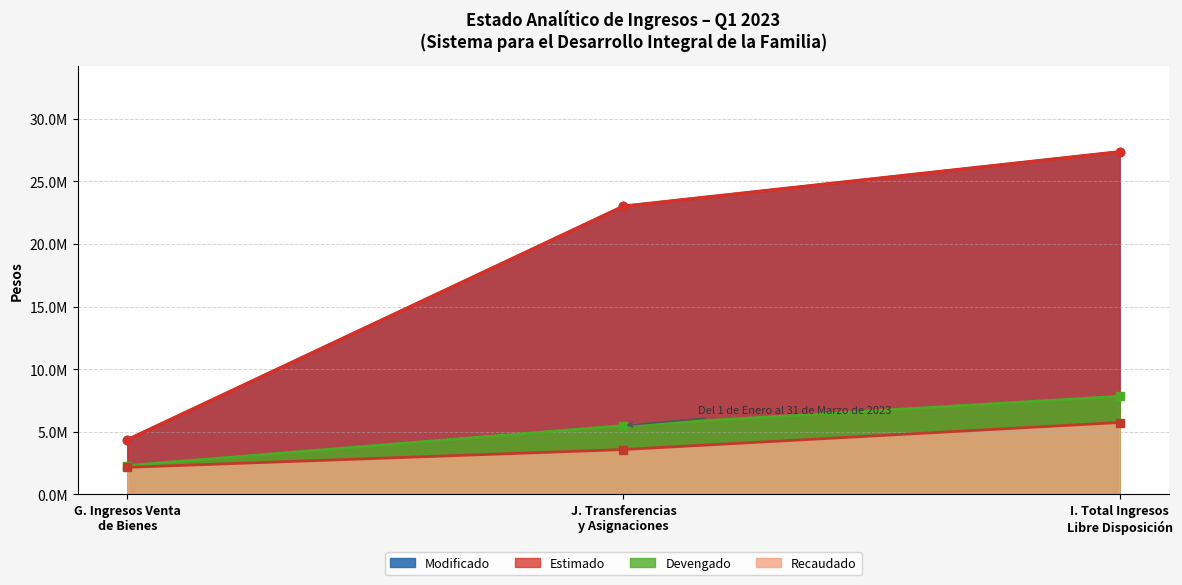

What is the highest value of the Modificado series?

27354306.6